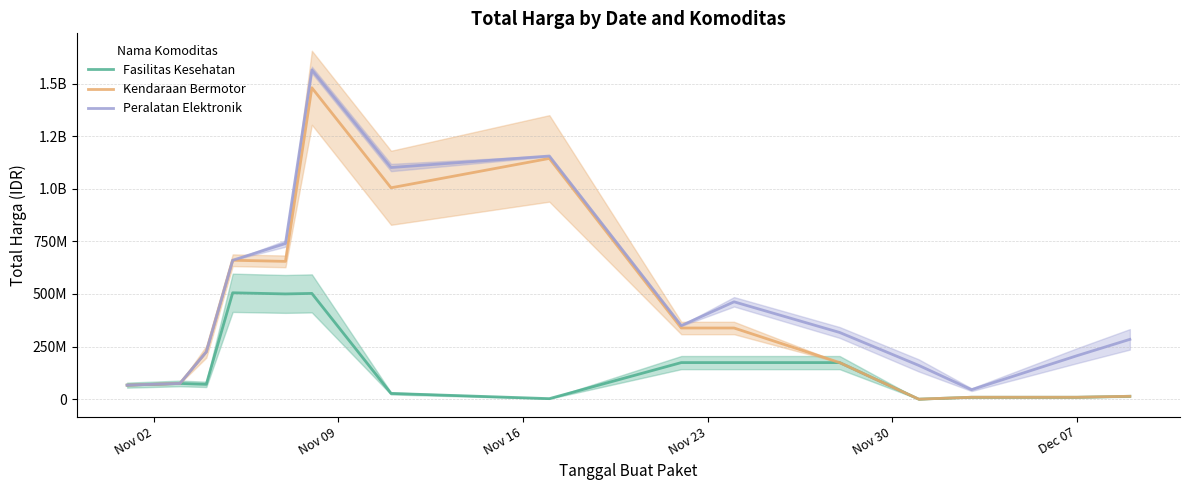

What are all the series names shown in the legend?

Fasilitas Kesehatan, Kendaraan Bermotor, Peralatan Elektronik